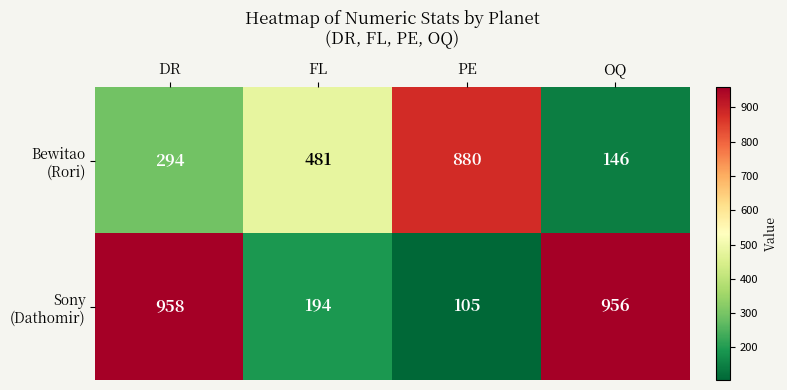

What is the maximum value shown in the chart?

958